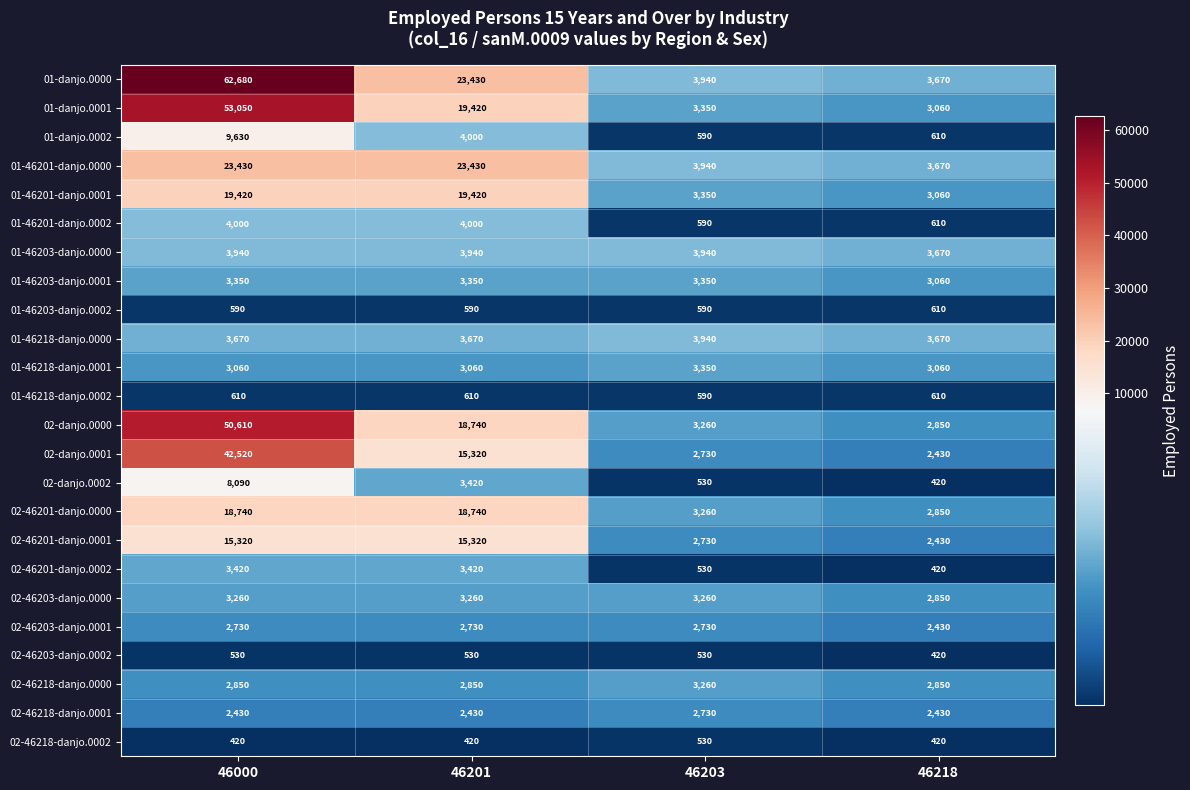

True or false: 01-46201-danjo.0001 has a value of 10471 at 46000.

False